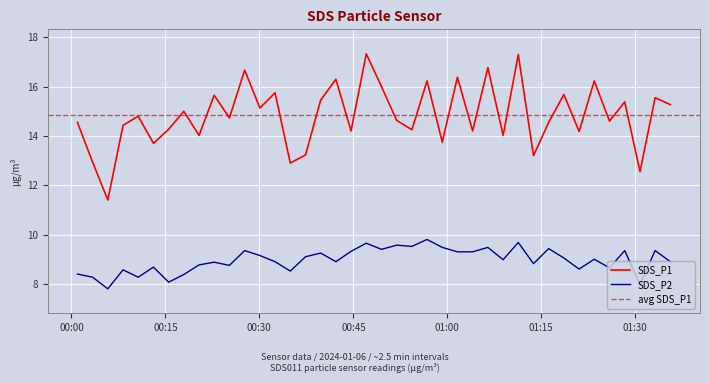

True or false: SDS_P2 and SDS_P1 intersect in this chart.

False